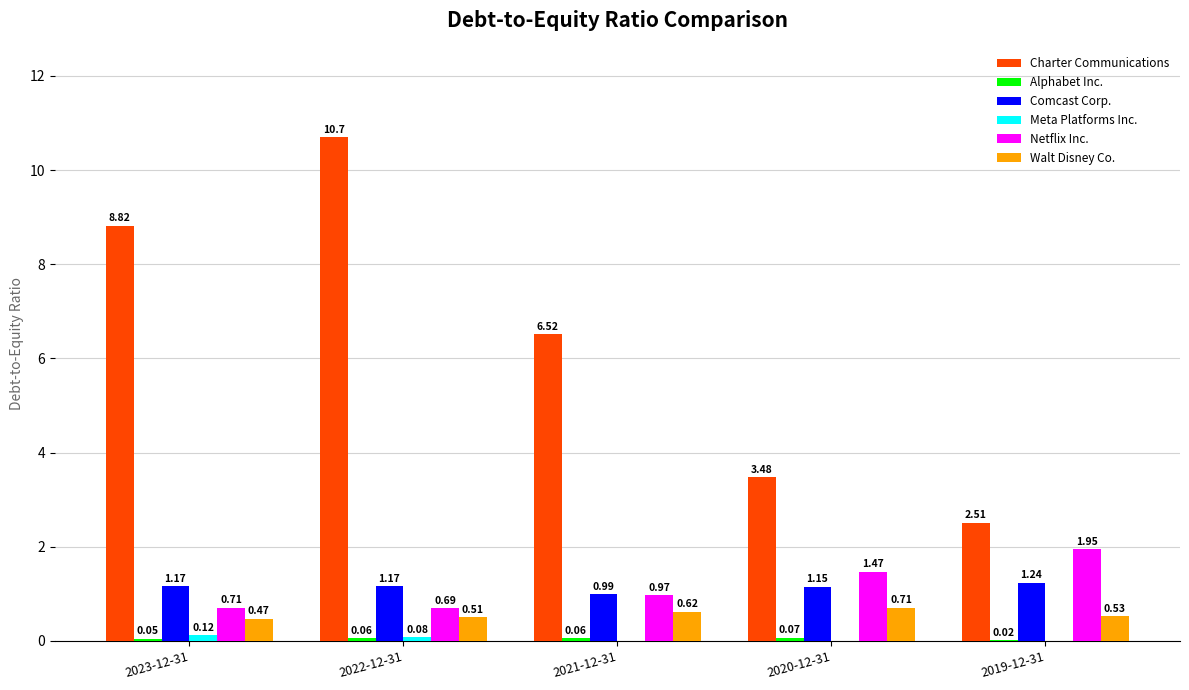

What is the sum of all Charter Communications values?

32.0